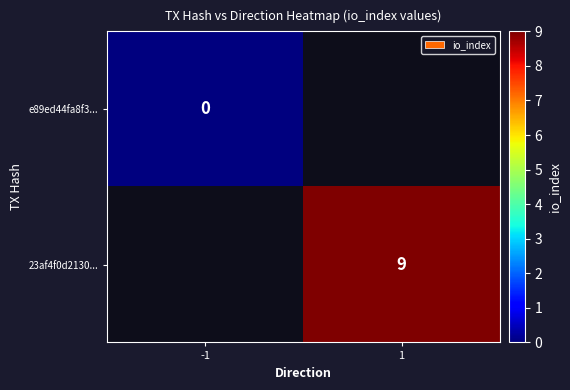

Is the value of 23af4f0d2130... at 1 greater than the value of e89ed44fa8f3... at -1?

Yes